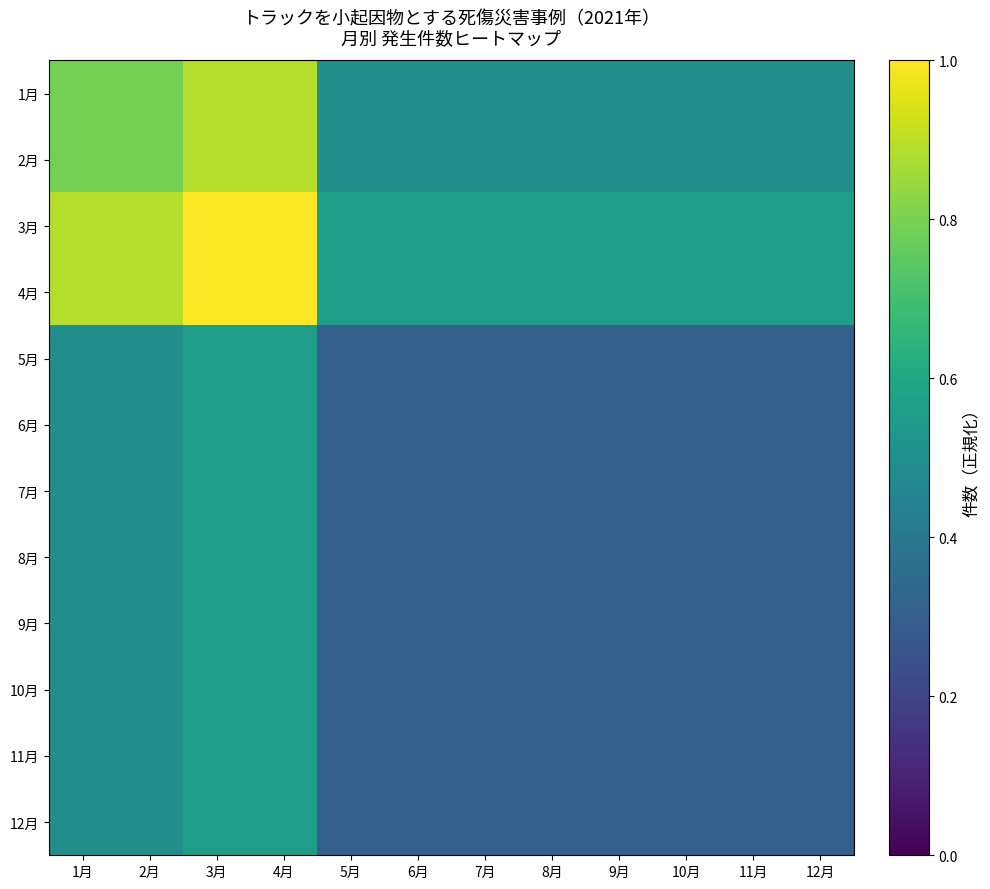

List the series in order of their peak value, highest first.

3月, 4月, 1月, 2月, 5月, 6月, 7月, 8月, 9月, 10月, 11月, 12月